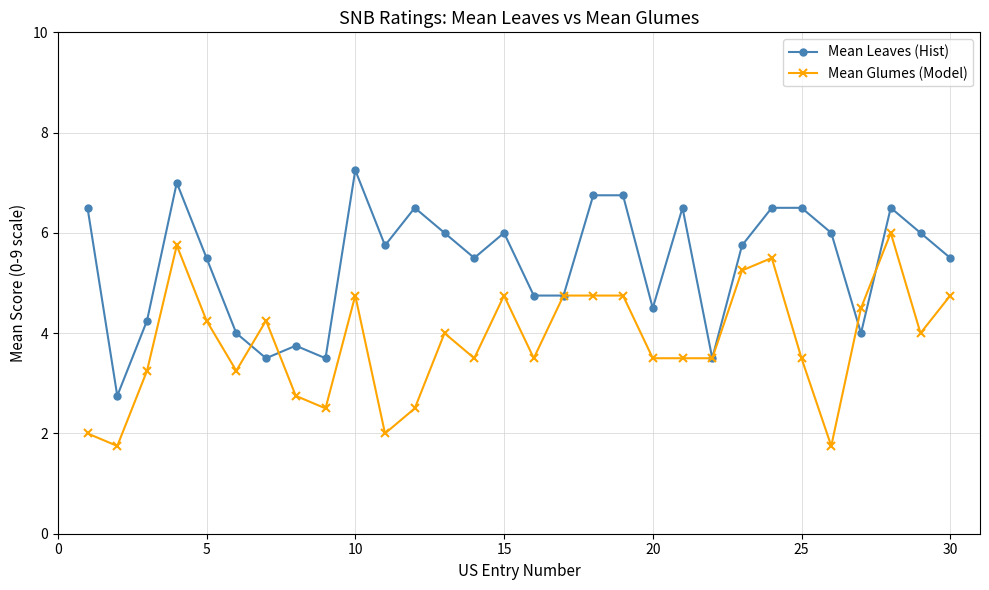

How many lines are shown in the chart?

2